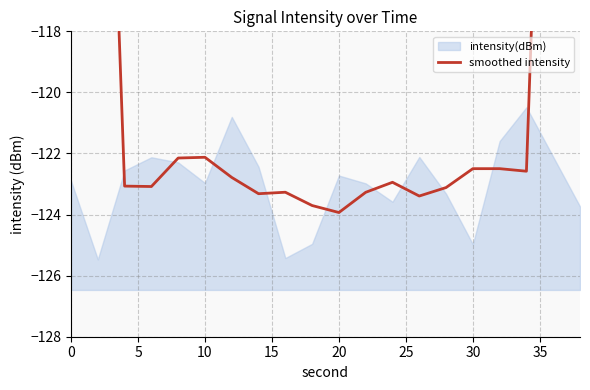

What is the value of the 2nd point from the left?

-98.6